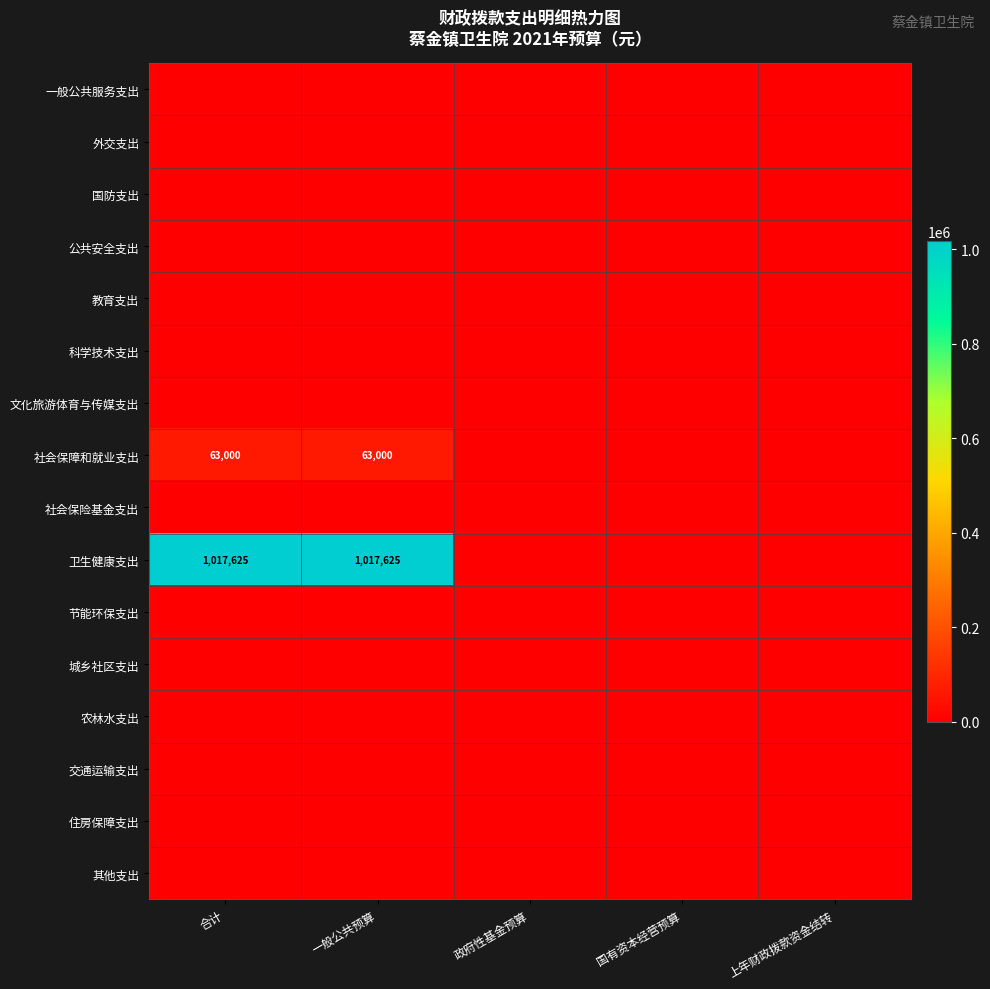

Is the value of 公共安全支出 at 合计 greater than the value of 一般公共服务支出 at 上年财政拨款资金结转?

No